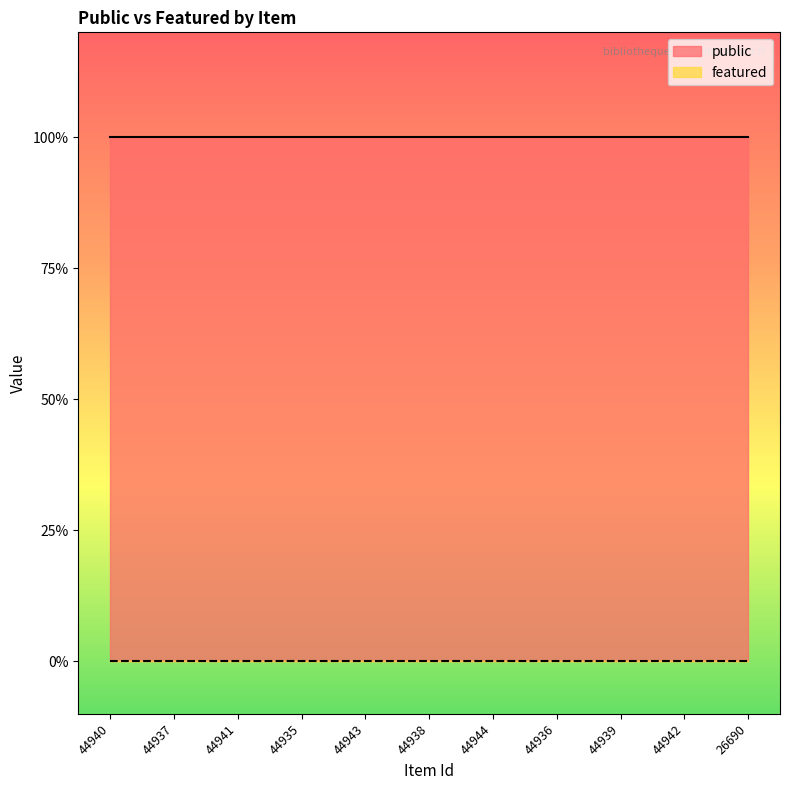

Rank the series at 44939 from highest to lowest value.

public, featured